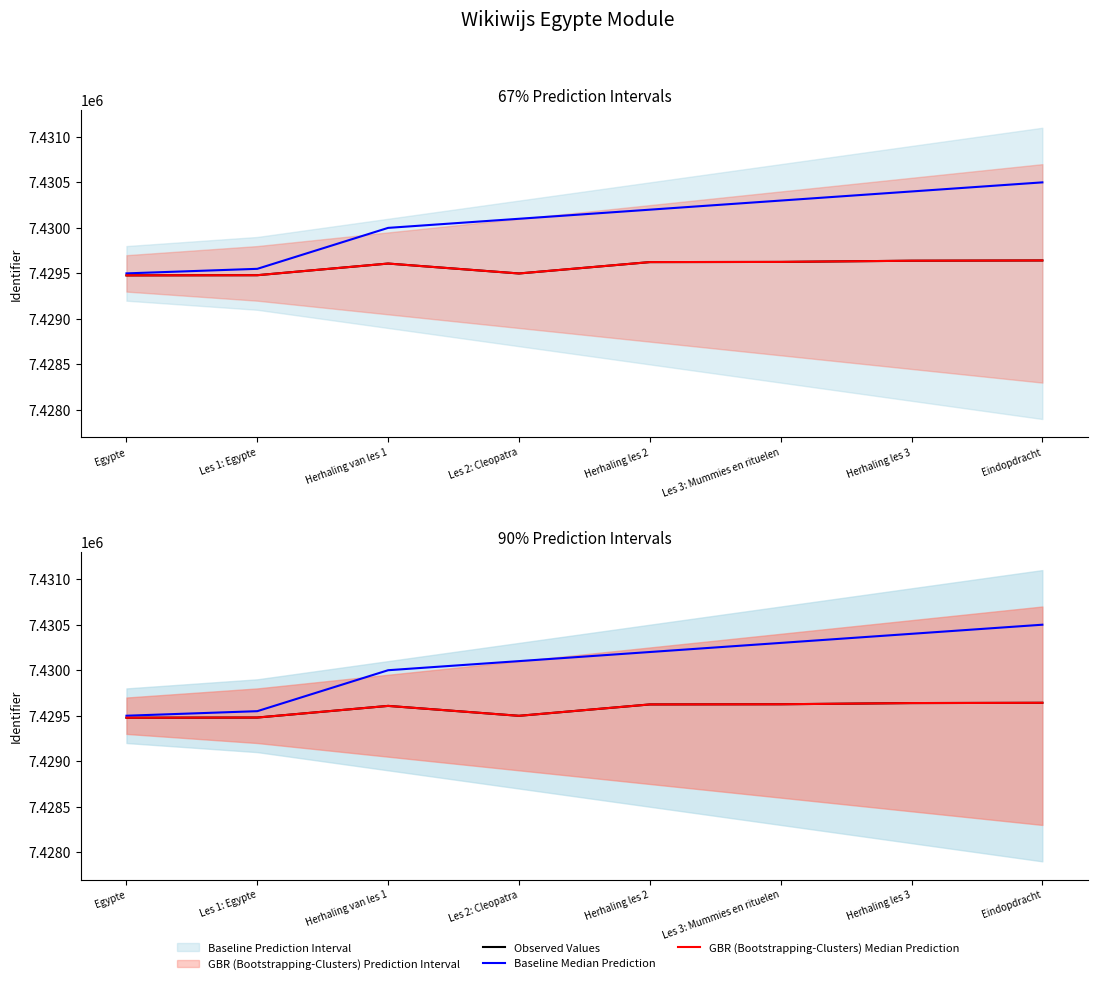

At which label does GBR (Bootstrapping-Clusters) Median Prediction first exceed 7429624?

Les 3: Mummies en rituelen